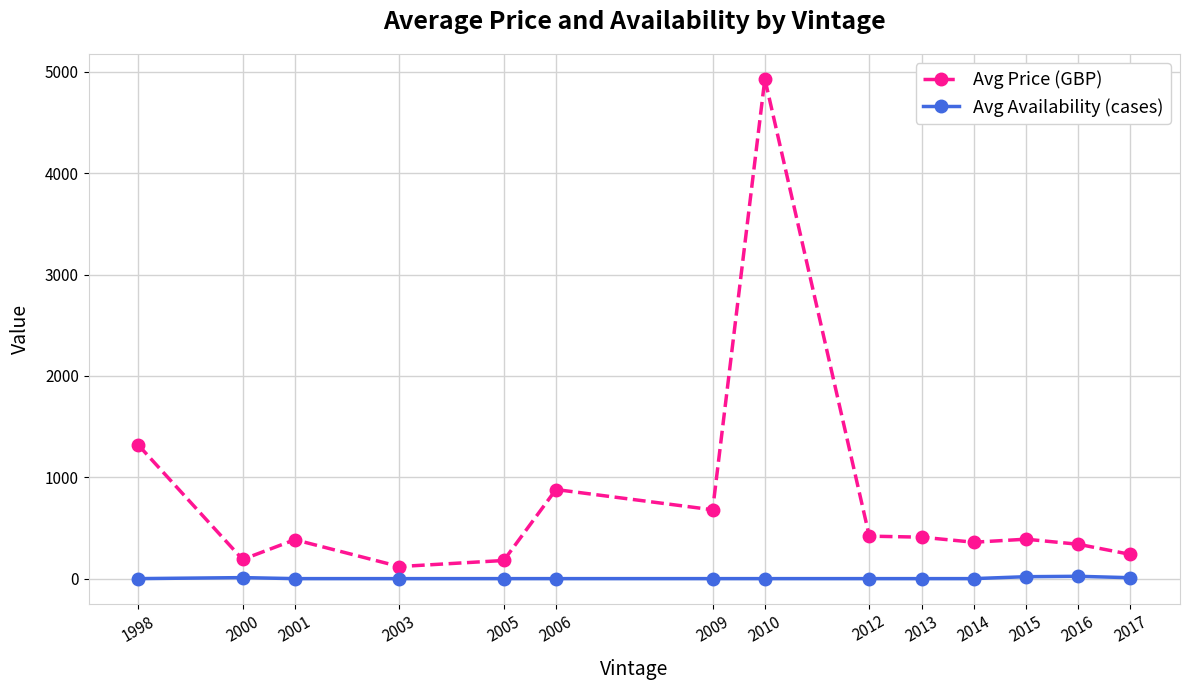

At which label does Avg Price (GBP) first exceed 390?

1998